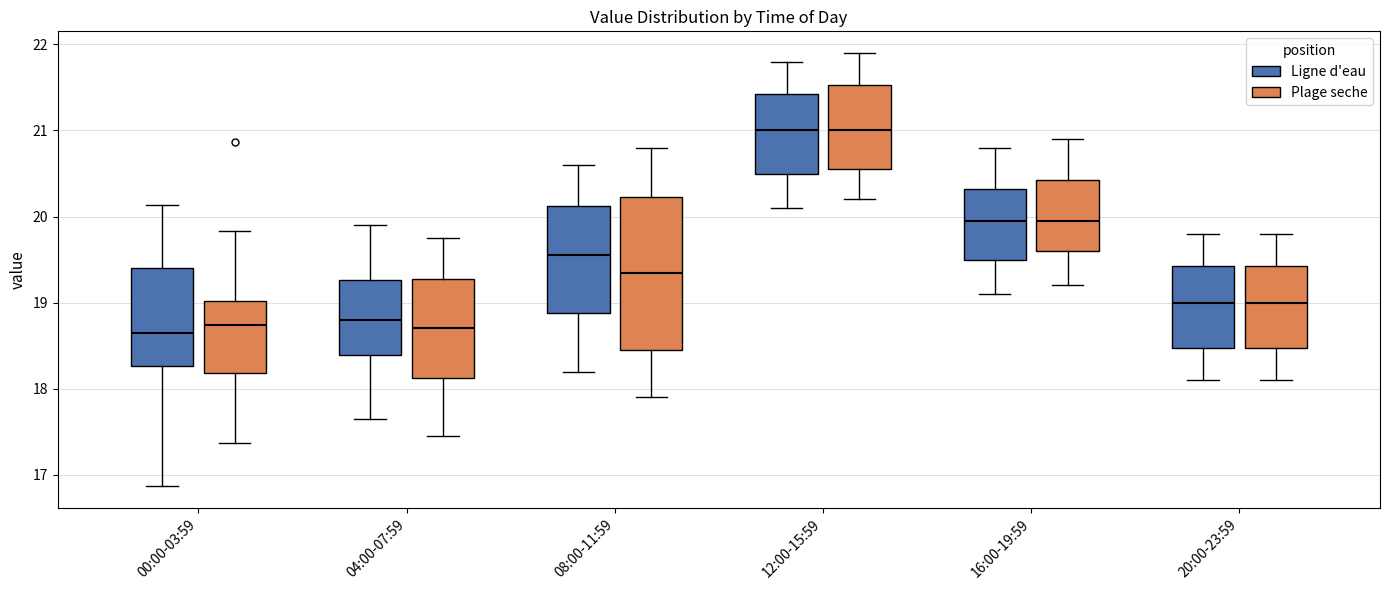

Where does the lower whisker of the box for 12:00-15:59 (Ligne d'eau) end on the y-axis? The values are not printed on the chart, so give them approximately, as read against the axis.

20.1